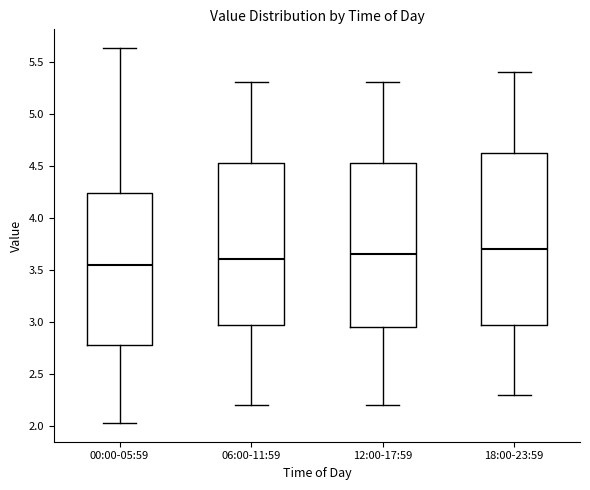

Reading left to right, transcribe this box plot: for each box, give where its median line is, the range the box spans, and where its two whiskers end, as read against the y-axis. The values are not printed on the chart, so give them approximately, as read against the axis.

00:00-05:59: median 3.55, box 2.80 to 4.25, whiskers 2.05 to 5.65
06:00-11:59: median 3.60, box 3.00 to 4.55, whiskers 2.20 to 5.30
12:00-17:59: median 3.65, box 2.95 to 4.55, whiskers 2.20 to 5.30
18:00-23:59: median 3.70, box 3.00 to 4.65, whiskers 2.30 to 5.40